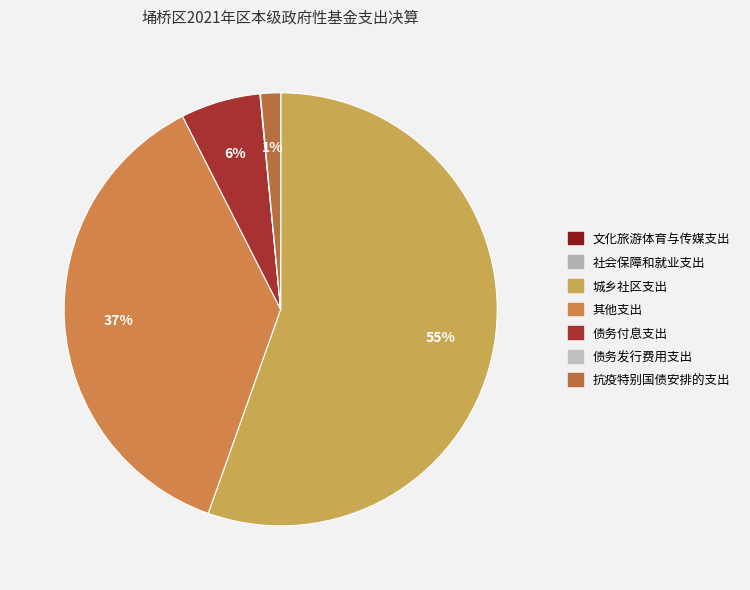

To the nearest percent, what portion does 债务付息支出 represent?

6%